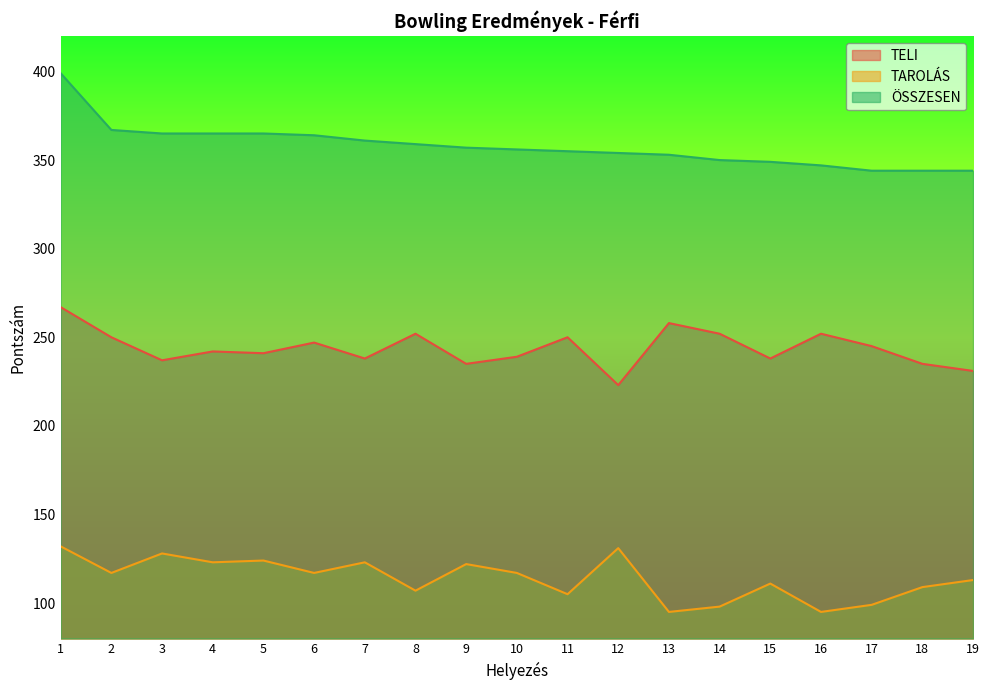

What is the value of the ÖSSZESEN point at the 2nd from the left?

367